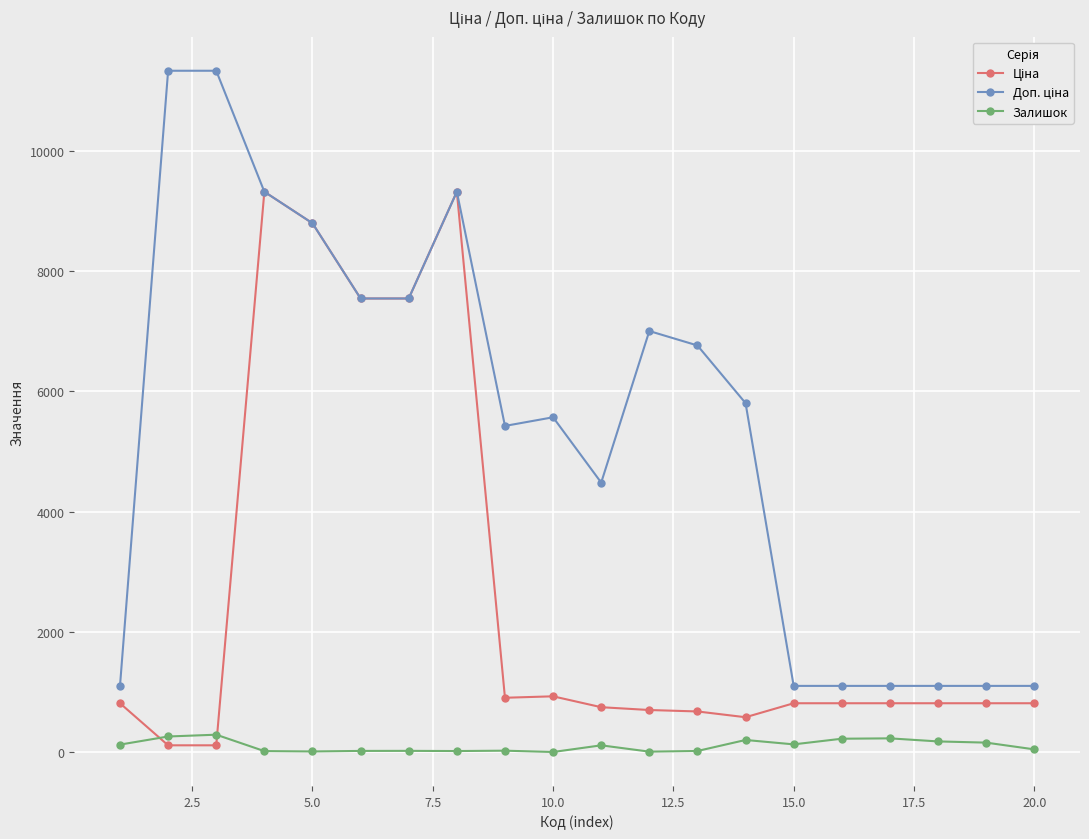

At how many categories does at least one series exceed 1387?

13